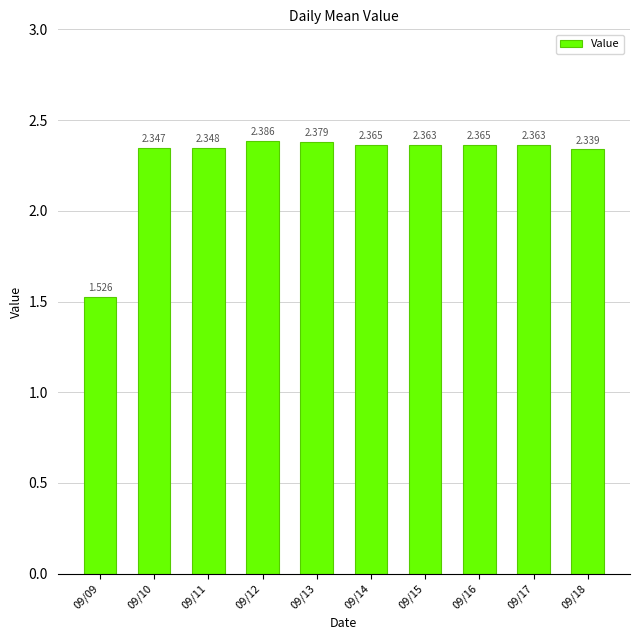

What is the sum of all values?

22.8